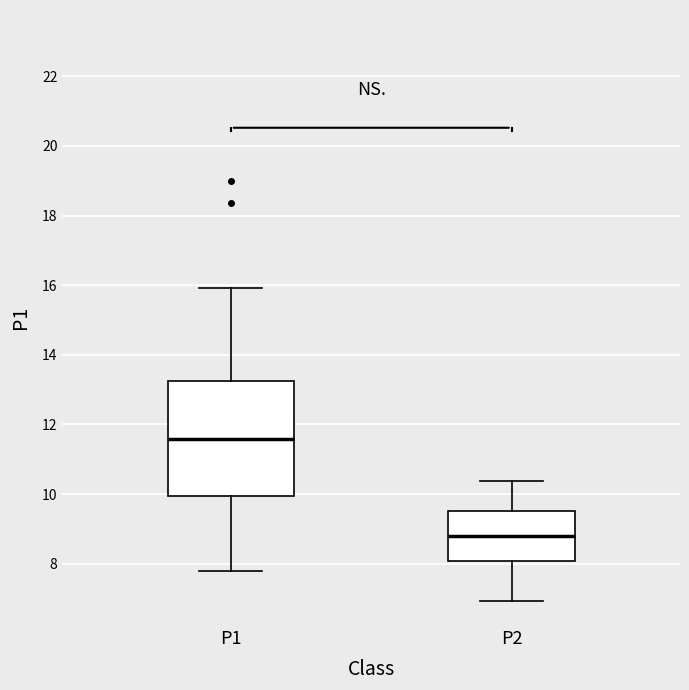

Which box's median line is the highest?

P1